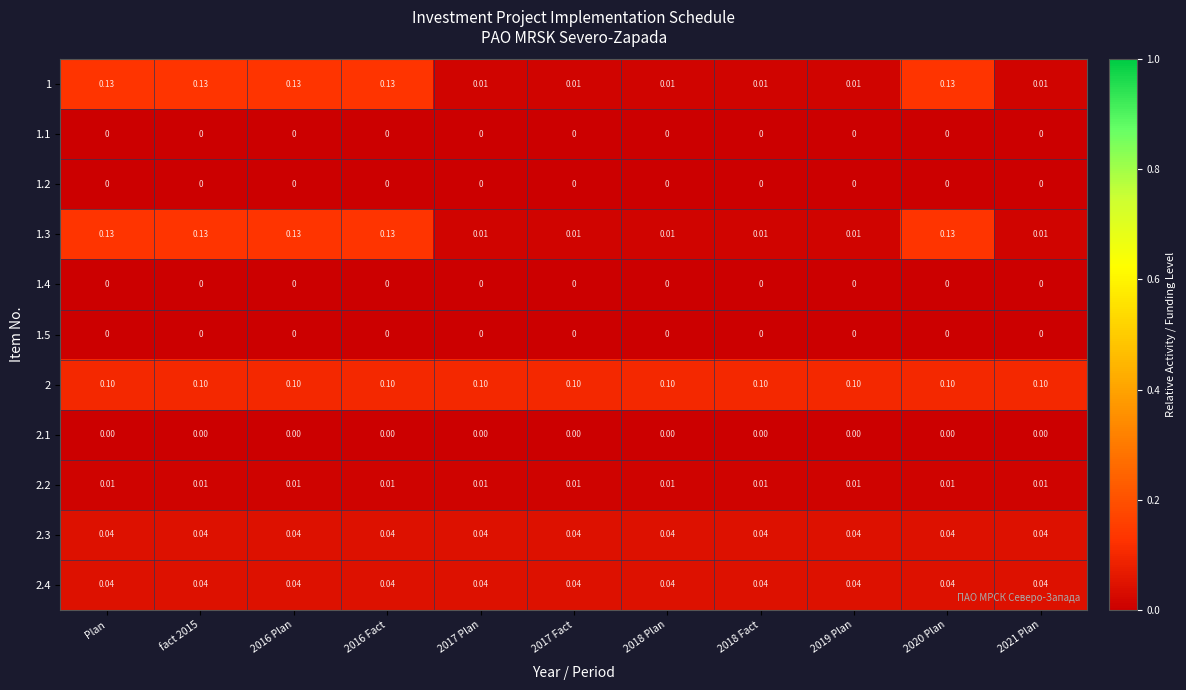

Is the value of 2.4 at fact 2015 greater than the value of 2 at fact 2015?

No